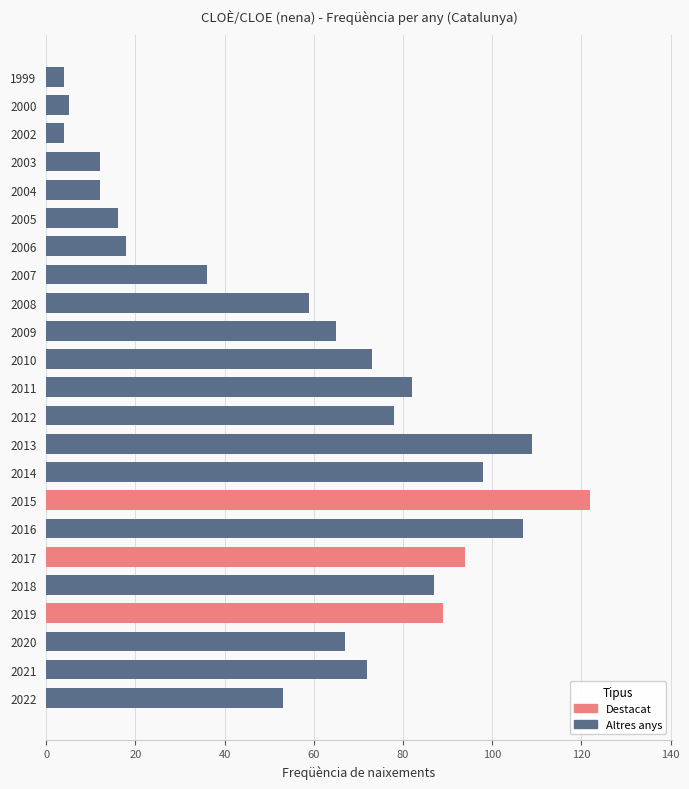

At which label is the value closest to 63?

2009